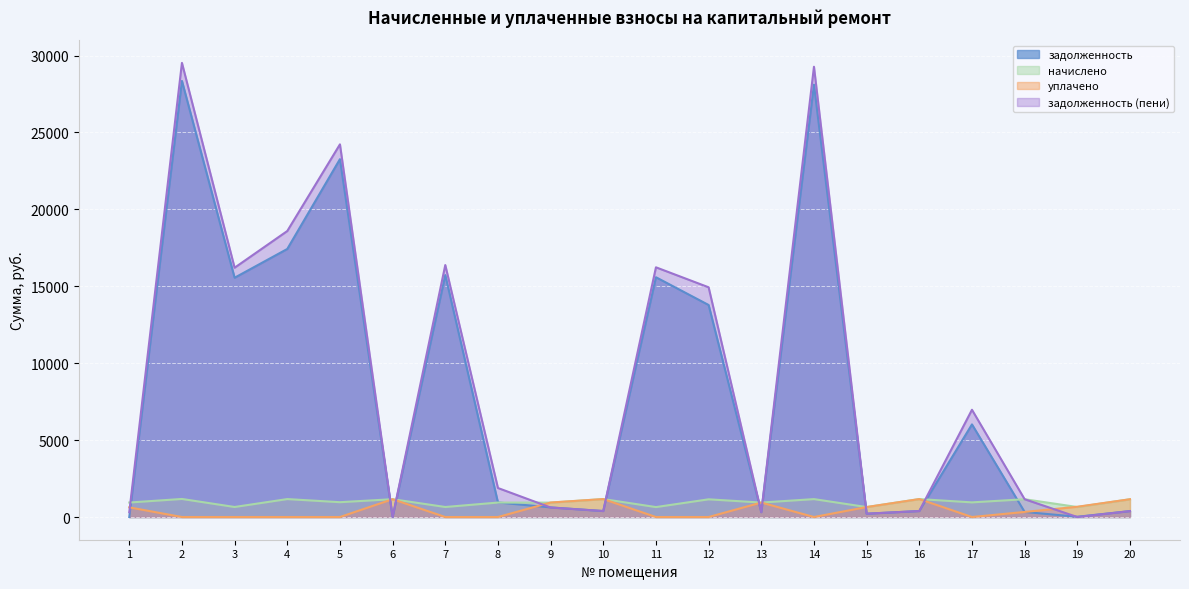

How many values in the начислено series exceed 963?

10